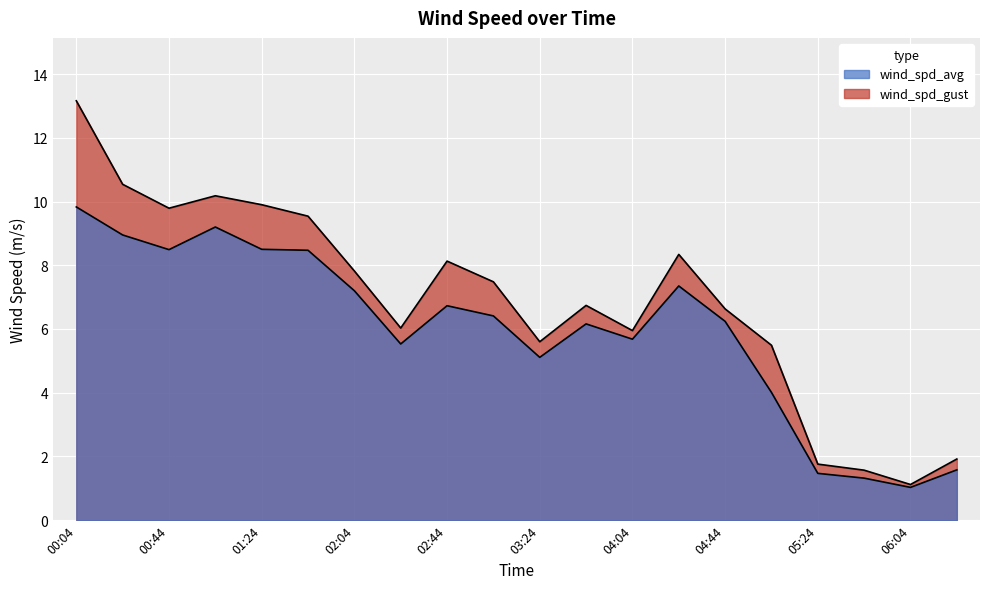

Between 00:04 and 01:24, which series saw the biggest shift?

wind_spd_gust